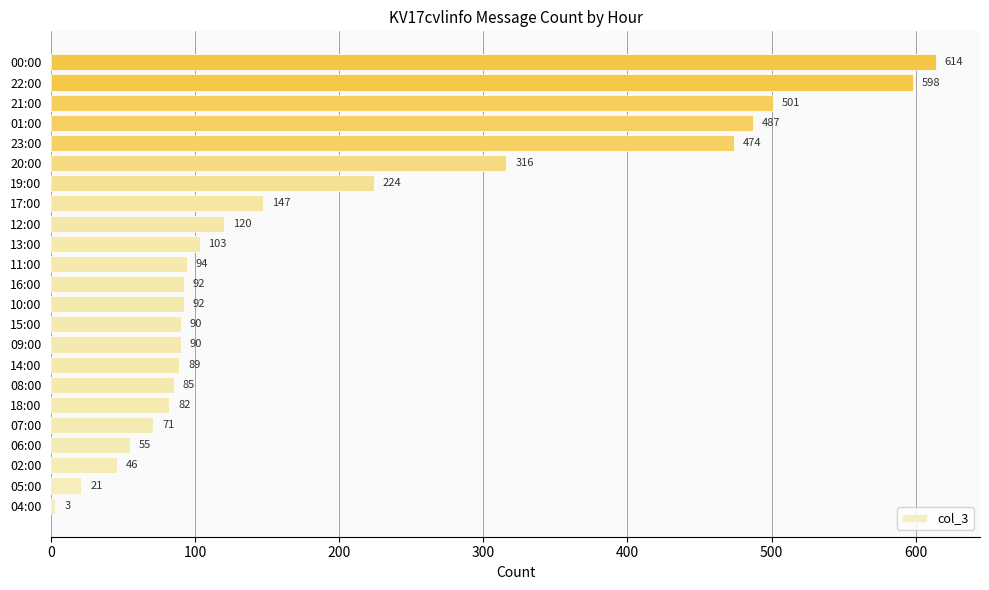

What is the greatest value displayed?

614